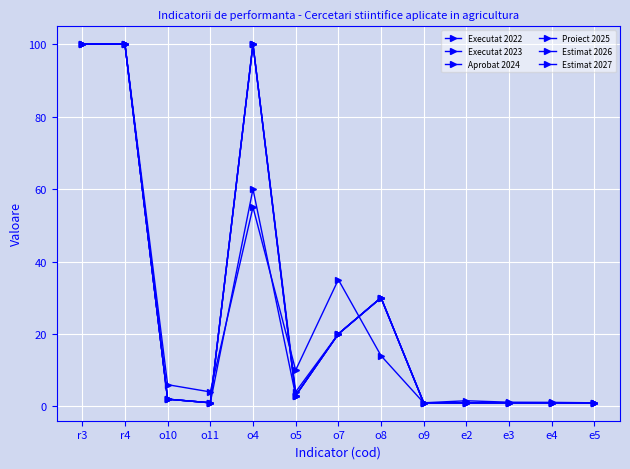

The Aprobat 2024 series shows 20.0 at o7. True or false?

True